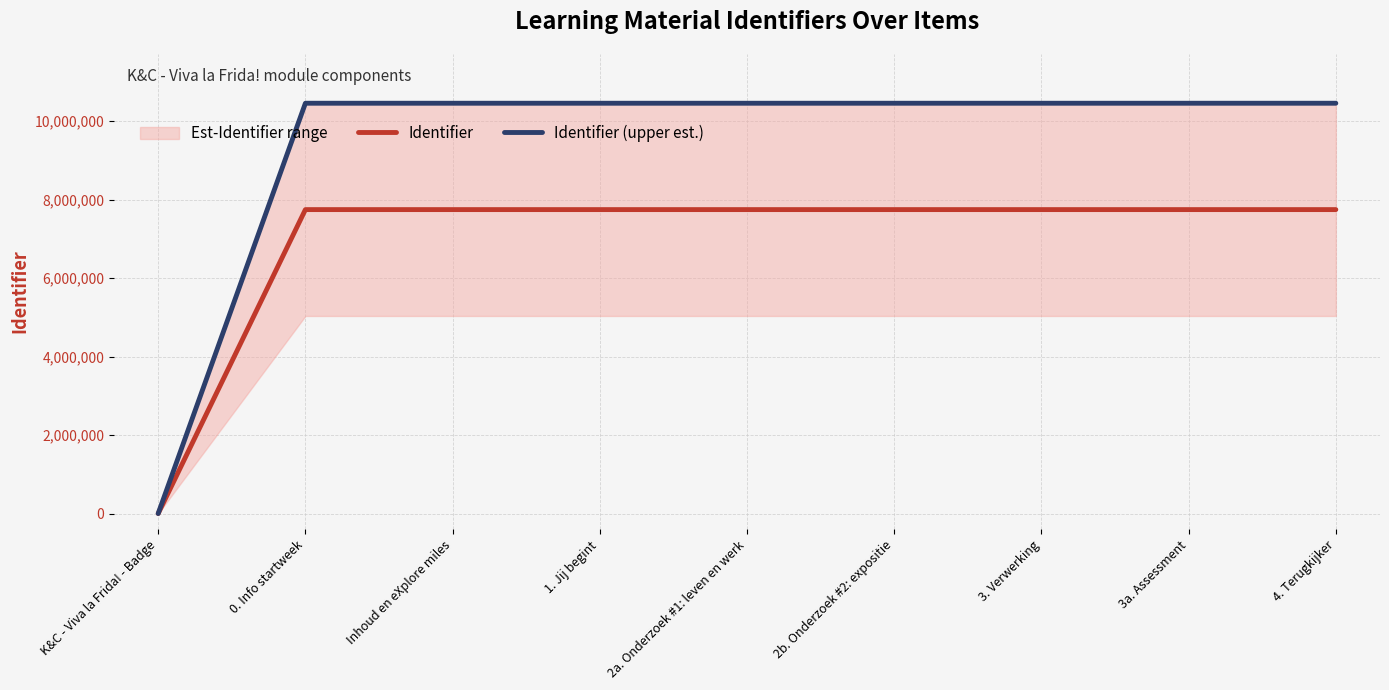

True or false: Identifier (upper est.) has more than 1 points higher than both neighbors.

False